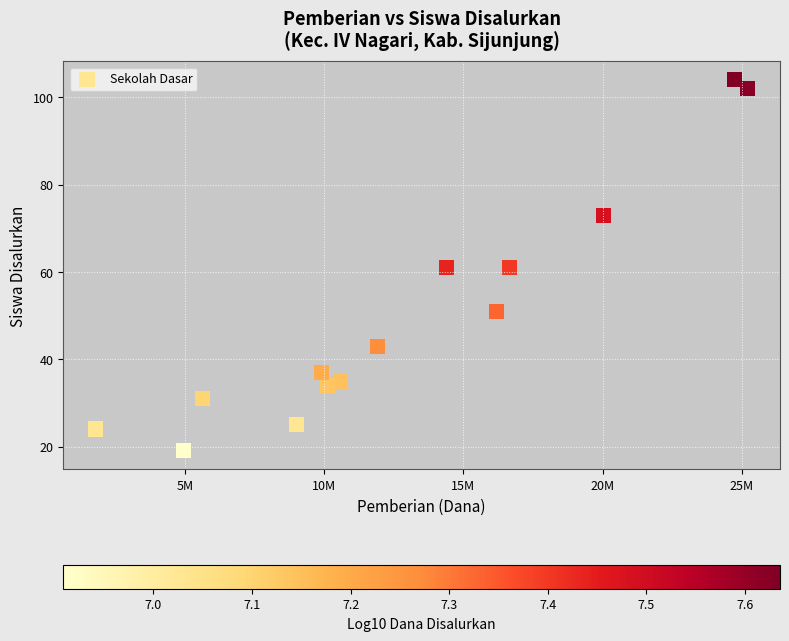

What is the range of Y values (max minus min)?

85